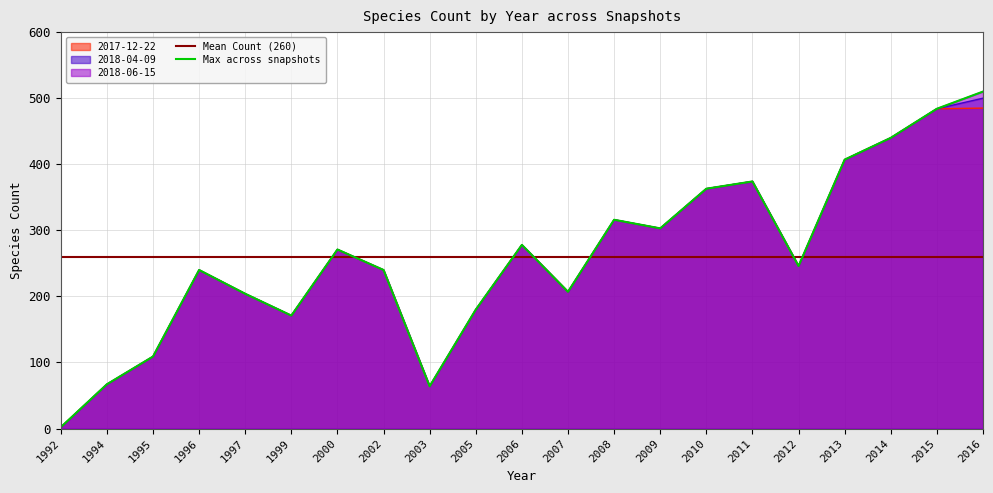

Which series has the largest range (max minus min)?

2018-06-15